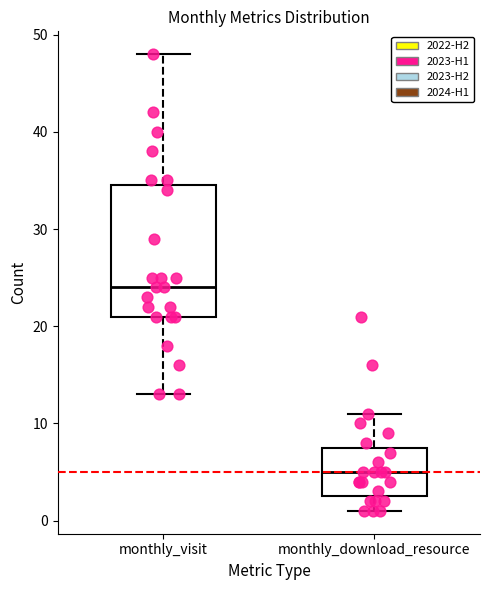

Where is the upper edge of the box for monthly_download_resource on the y-axis? The values are not printed on the chart, so give them approximately, as read against the axis.

8